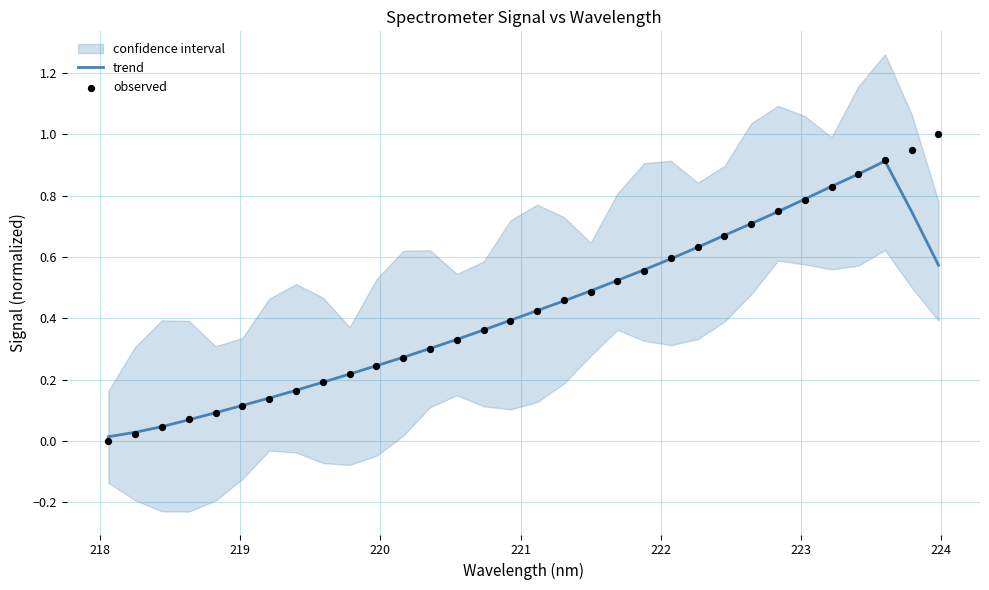

What are all the series names shown in the legend?

trend, observed